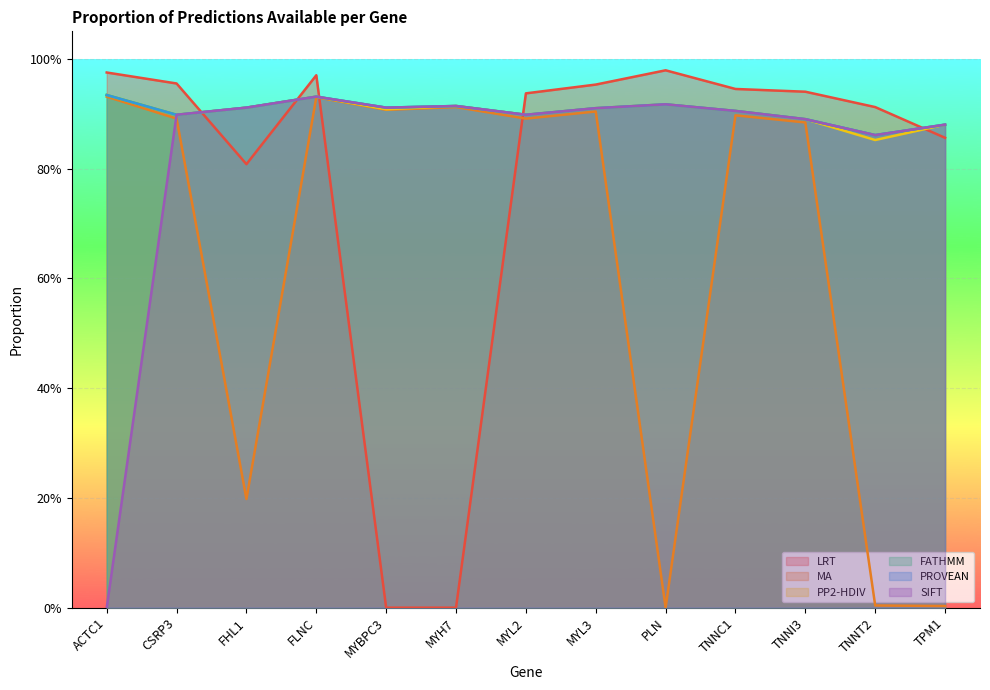

What is the label of the 1st point from the right?

TPM1